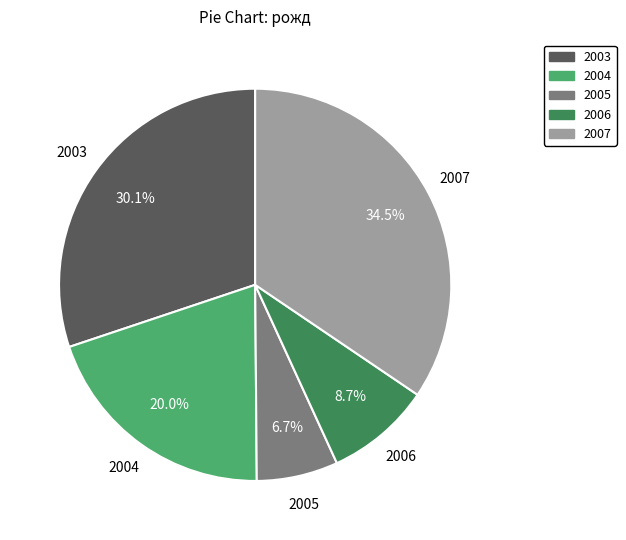

To the nearest percent, what is the combined percentage of 2003 and 2005?

37%